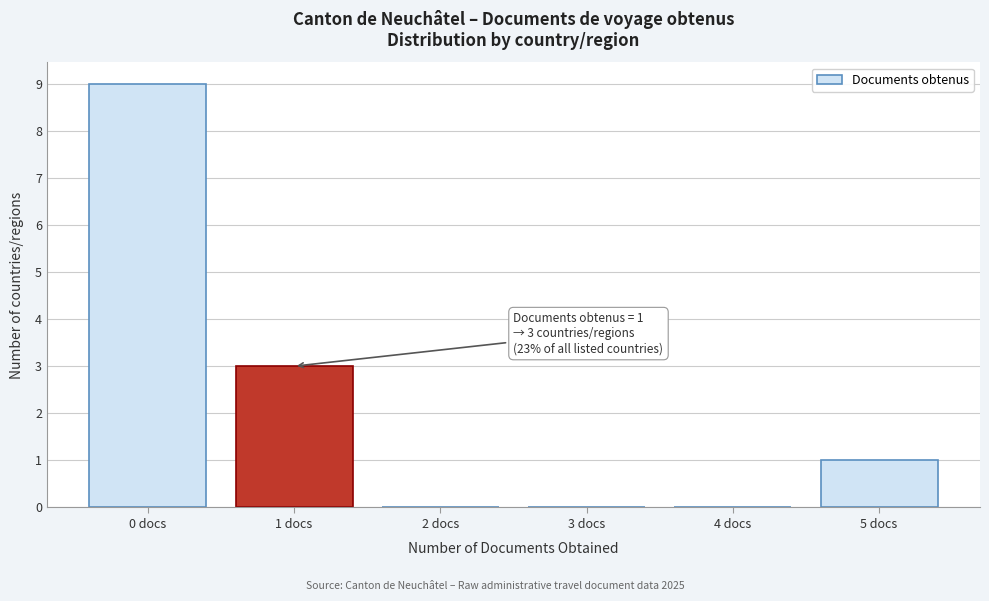

Over which range of the x-axis is the bar tallest?

-0.5 to 0.5